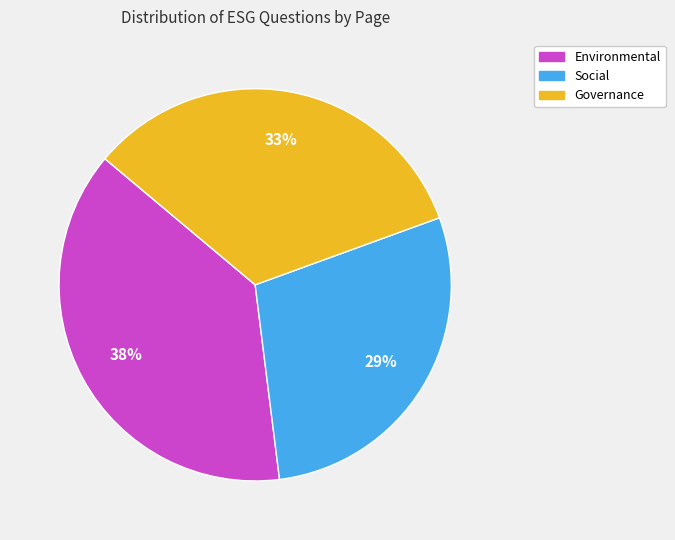

To the nearest percent, what is the average slice percentage?

33%